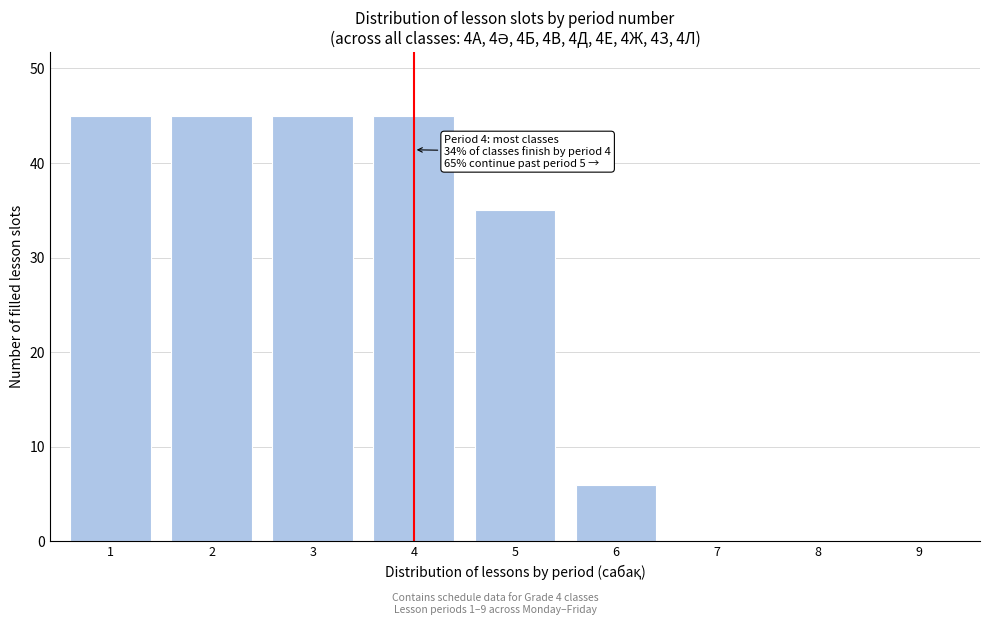

Reading right to left, what are all the values shown in this chart?

9=0	8=0	7=0	6=6	5=35	4=45	3=45	2=45	1=45